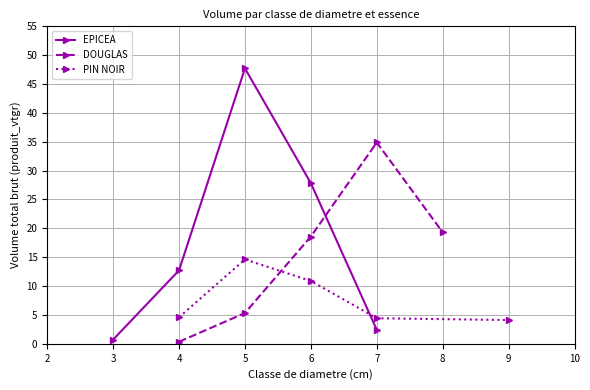

What value does the DOUGLAS series have at 5?

5.3